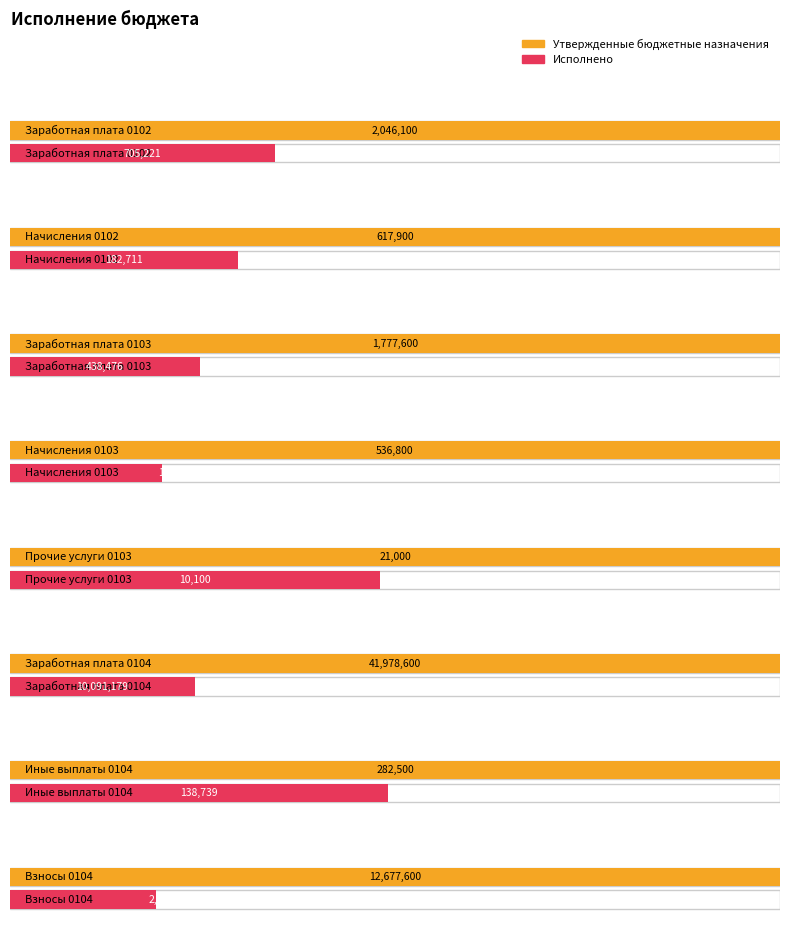

Reading left to right, what are all the values shown in this chart?

Утвержденные бюджетные назначения: 2046100.0	617900.0	1777600.0	536800.0	21000.0	41978600.0	282500.0	12677600.0
Исполнено: 705221.0	182711.0	438476.0	105936.0	10100.0	10091178.6	138739.3	2411536.0